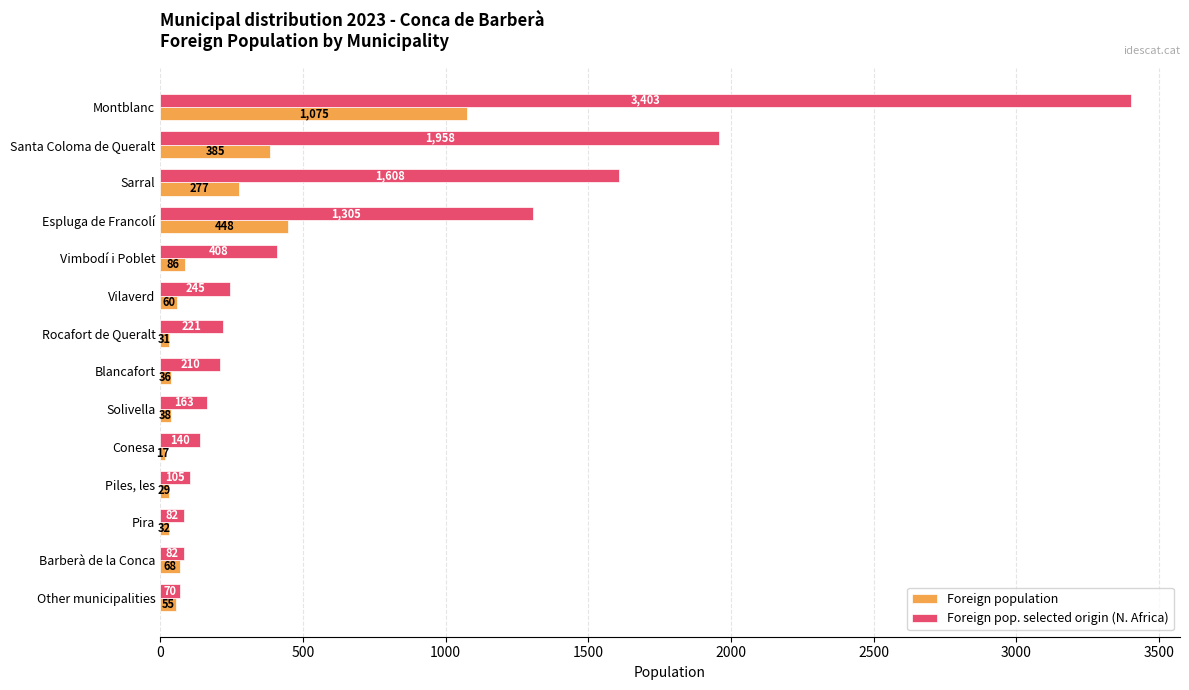

What is the greatest value displayed?

3403